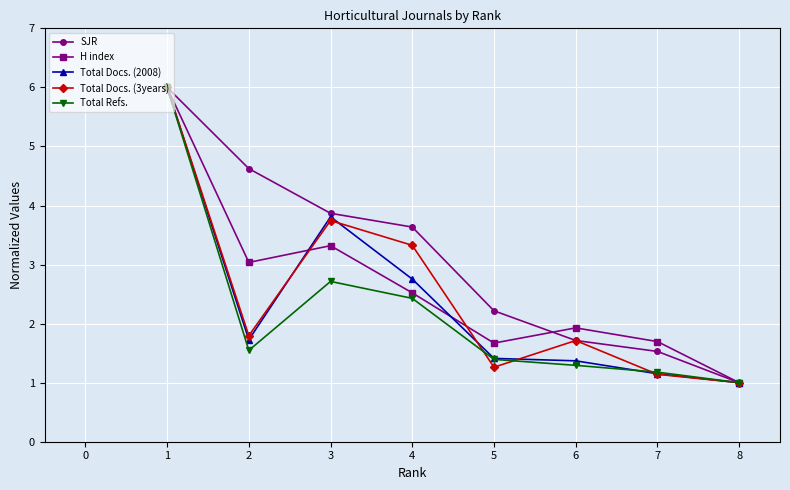

At which label does SJR first exceed 3?

1